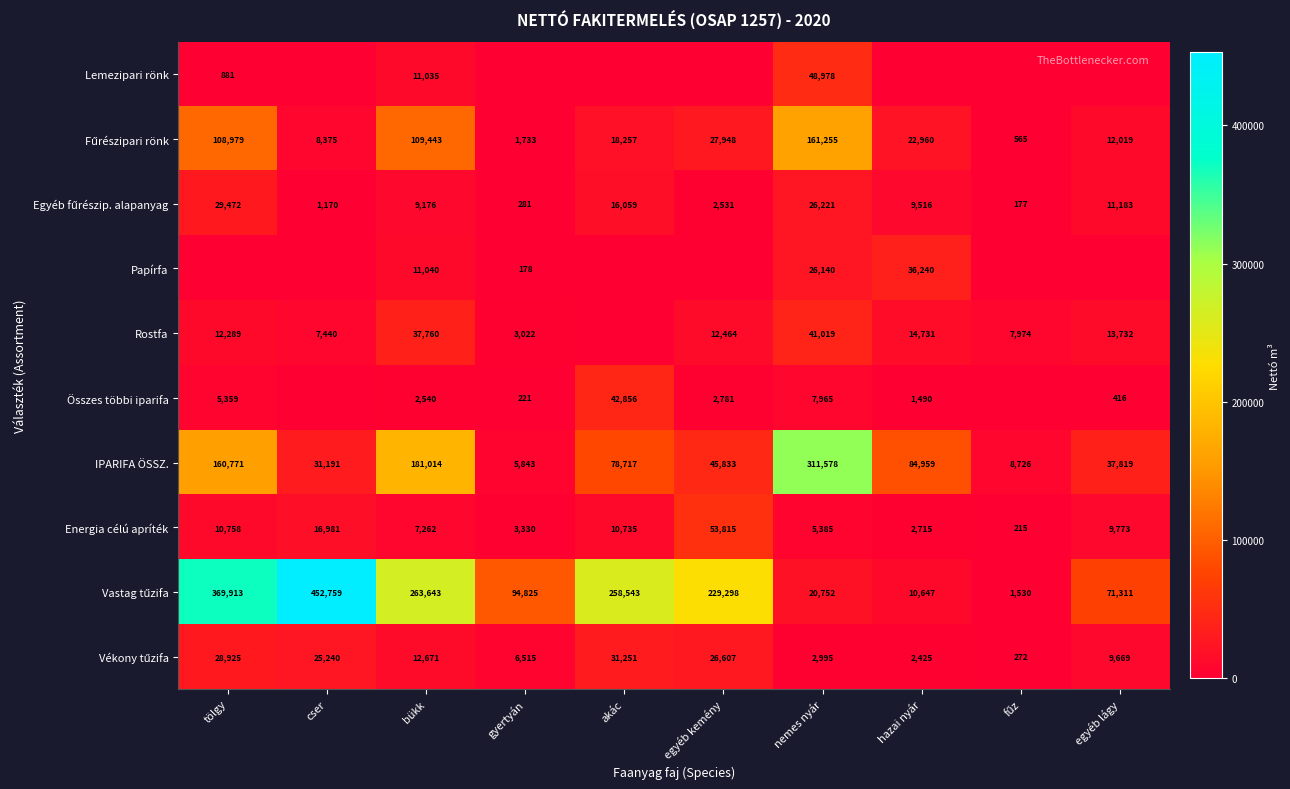

What is the sum of the Energia célú apríték values at egyéb kemény and egyéb lágy?

63588